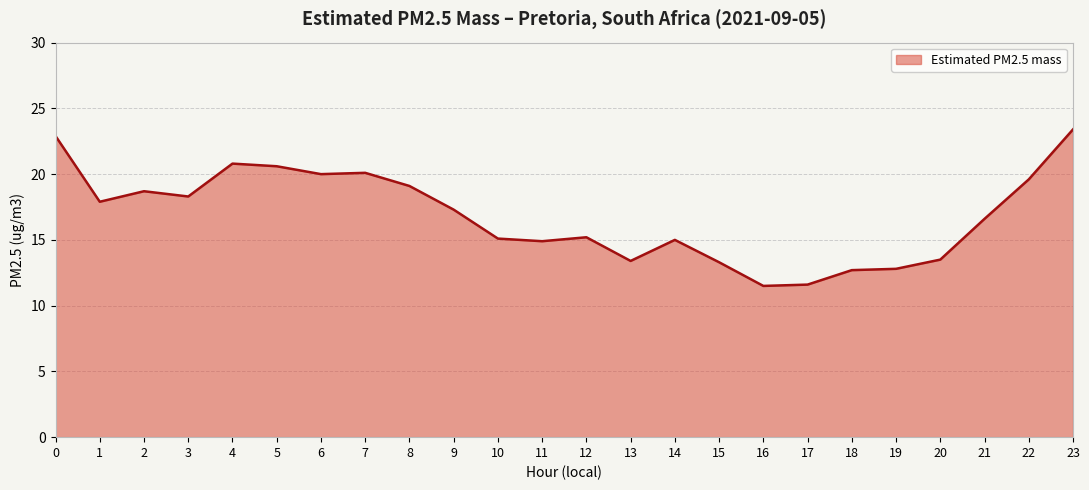

What is the minimum value shown in the chart?

11.5